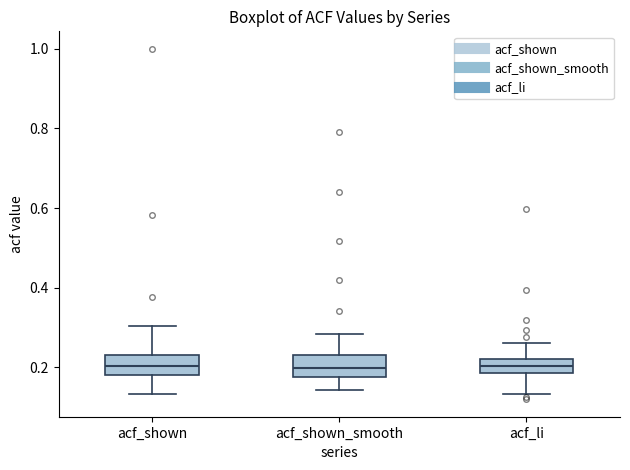

Reading left to right, read every box against the y-axis: the position of its median line, the range the box covers, and the ends of its whiskers. The values are not printed on the chart, so give them approximately, as read against the axis.

acf_shown: median 0.20, box 0.18 to 0.24, whiskers 0.14 to 0.30
acf_shown_smooth: median 0.20, box 0.18 to 0.24, whiskers 0.14 to 0.28
acf_li: median 0.20, box 0.18 to 0.22, whiskers 0.14 to 0.26